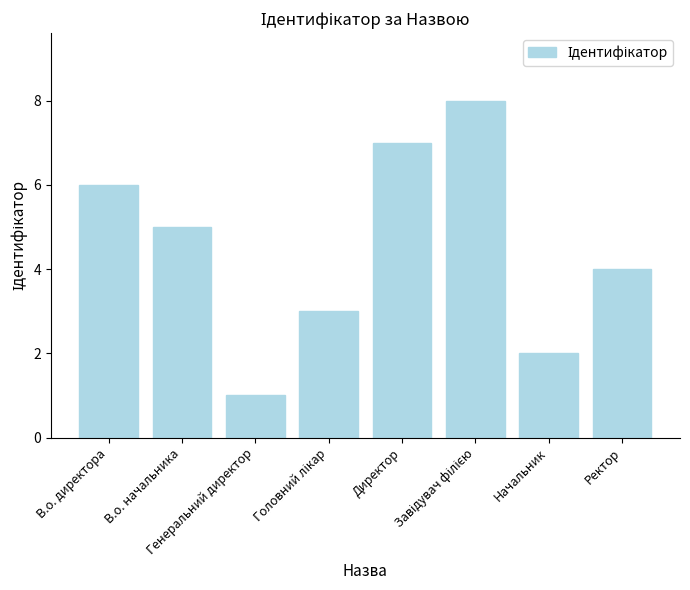

Reading right to left, list all the values displayed in this chart.

4	2	8	7	3	1	5	6